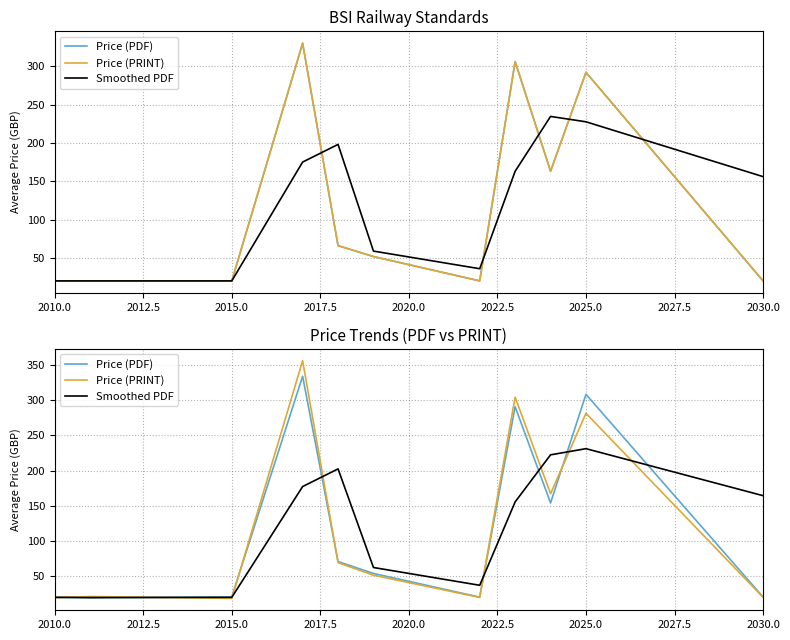

The value of Price (PRINT) at 10 is 7.6. True or false?

False